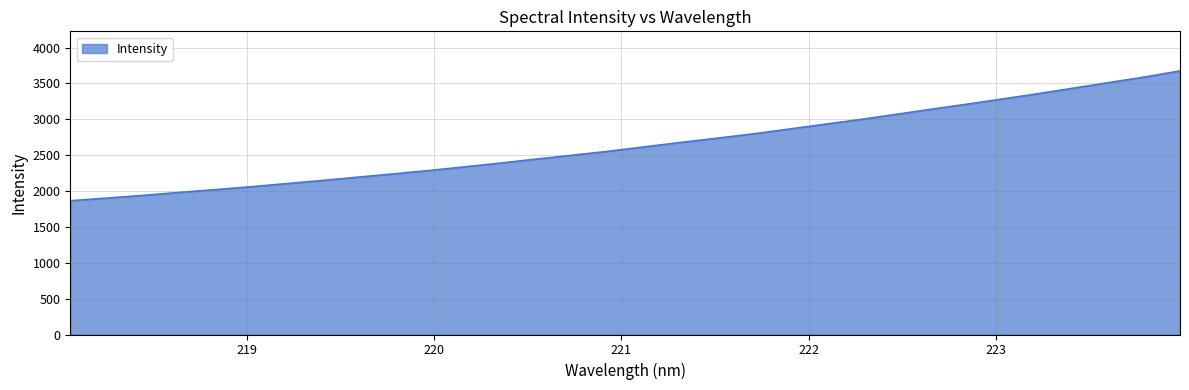

What is the maximum value shown in the chart?

3675.4